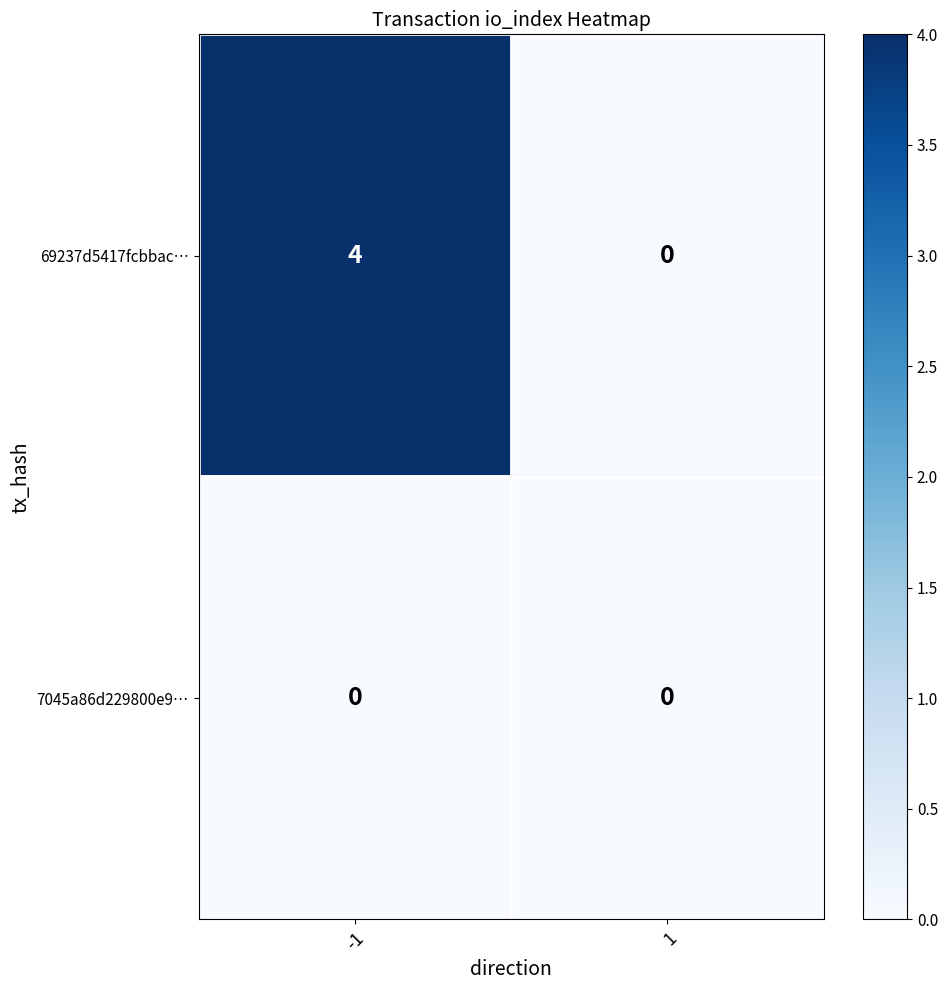

What value does the 69237d5417fcbbac… series have at -1?

4